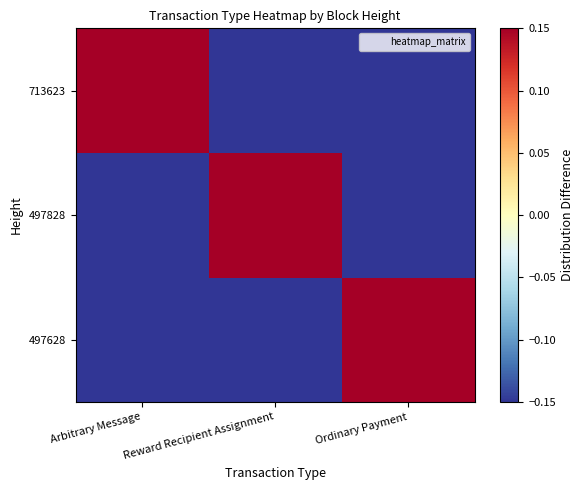

What is the smallest value displayed?

-0.3